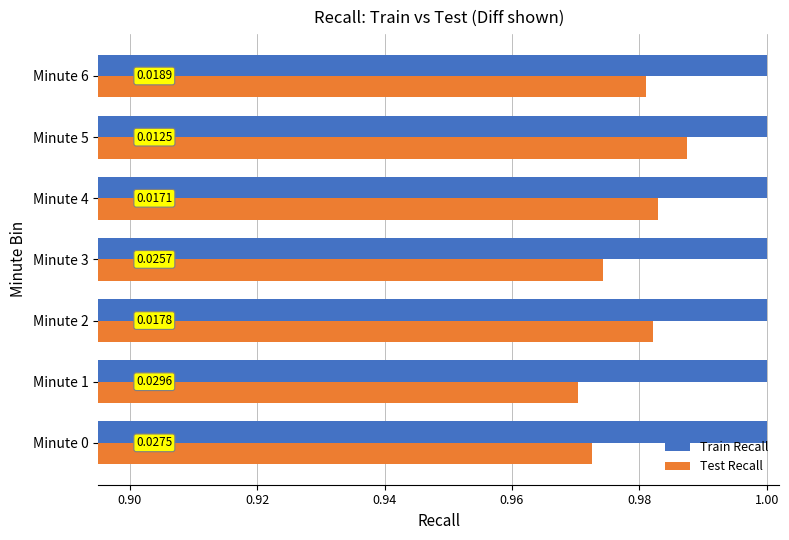

What are all the series names shown in the legend?

Train Recall, Test Recall